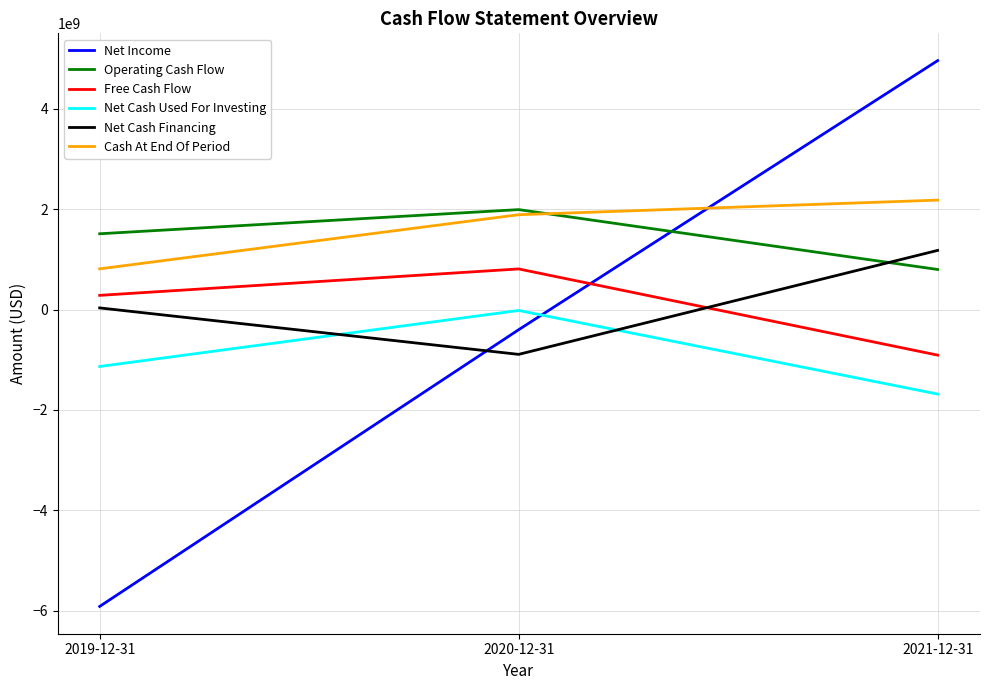

Reading left to right, what are all the values shown in this chart?

Net Income: -5911000000	-402000000	4955000000
Operating Cash Flow: 1508000000	1989000000	797000000
Free Cash Flow: 282000000	808000000	-908000000
Net Cash Used For Investing: -1134000000	-19000000	-1683000000
Net Cash Financing: 32000000	-893000000	1177000000
Cash At End Of Period: 810000000	1887000000	2178000000